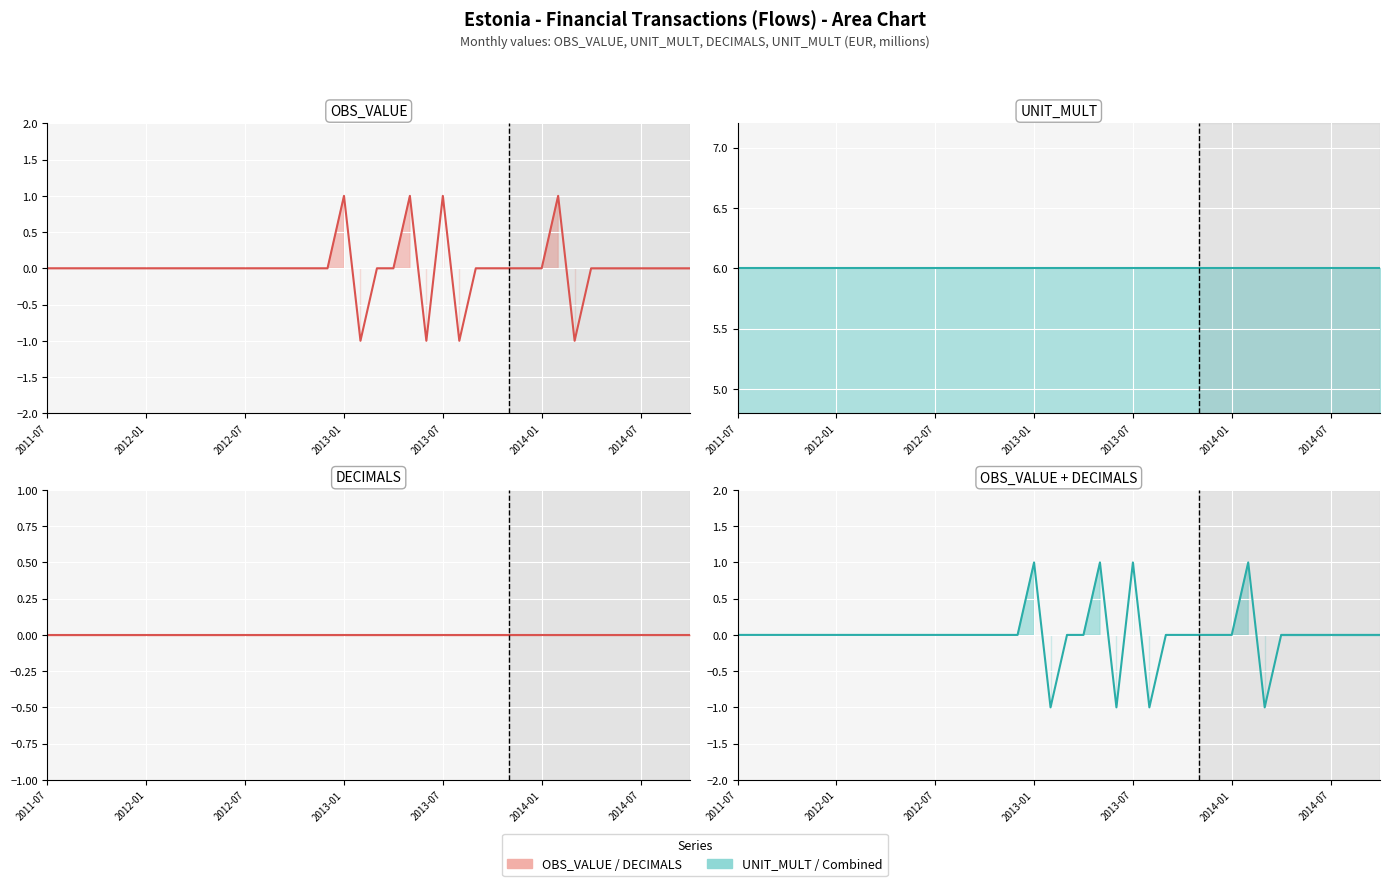

What is the label of the 27th point from the left?

2013-09